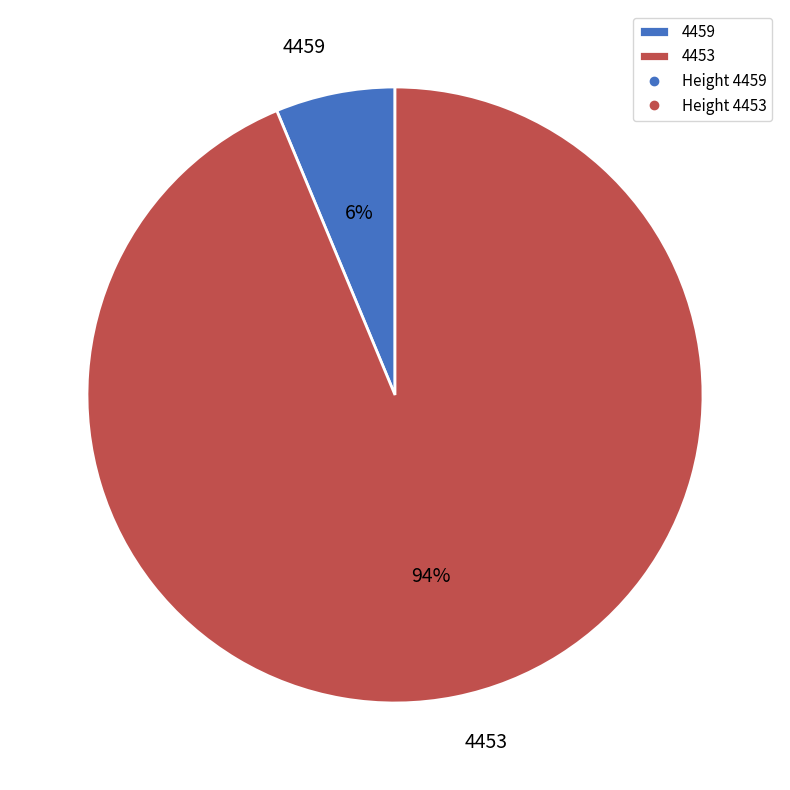

Is there a majority slice in this chart?

Yes